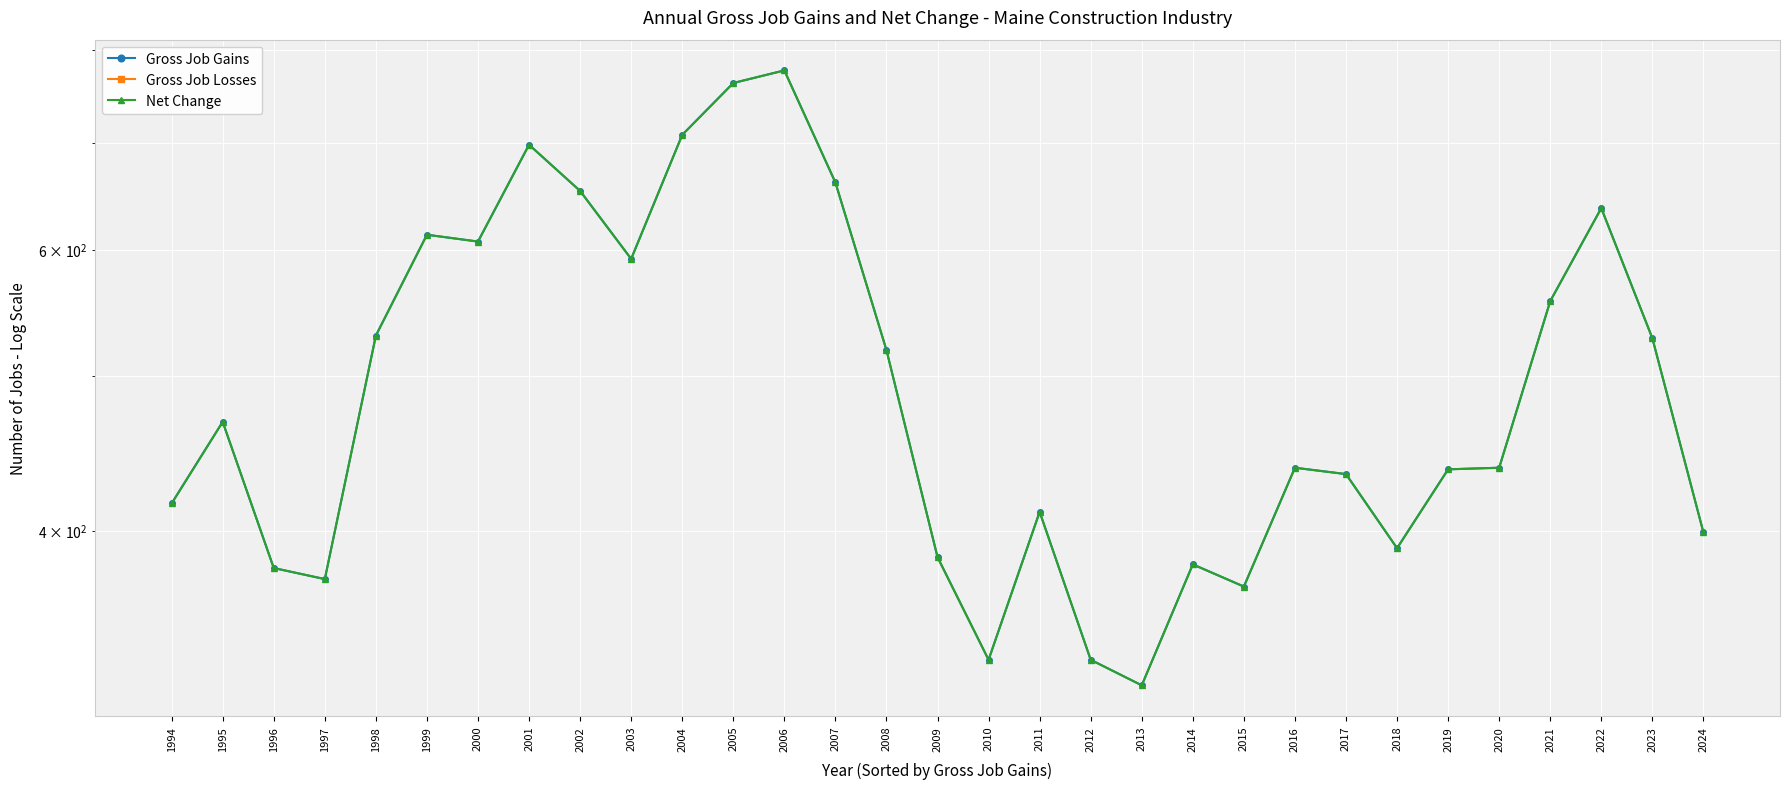

How many values in the Gross Job Gains series exceed 438?

15